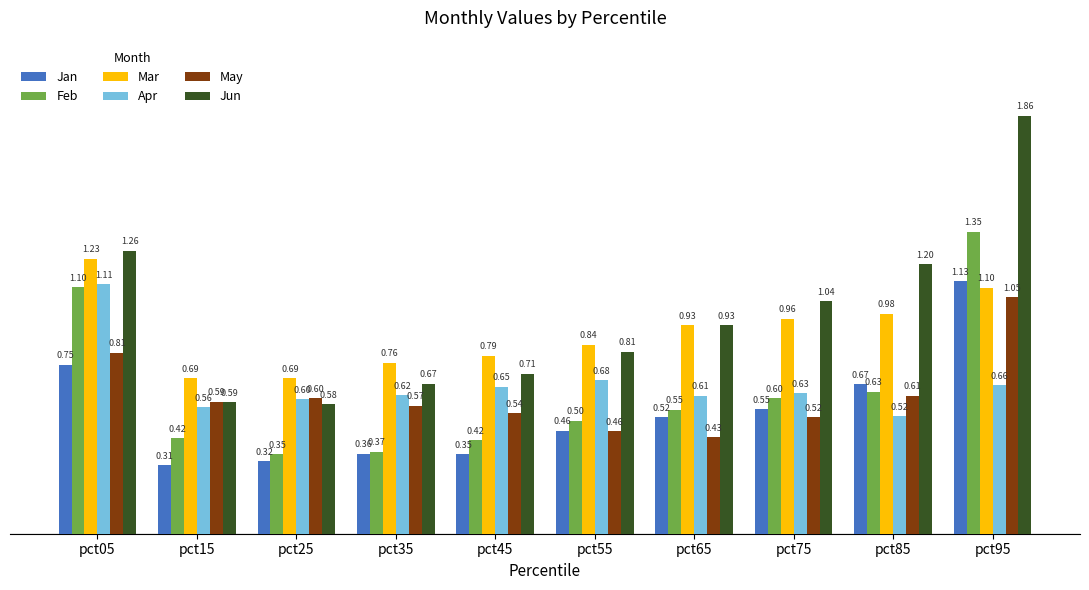

Between pct35 and pct95, which series saw the biggest shift?

Jun